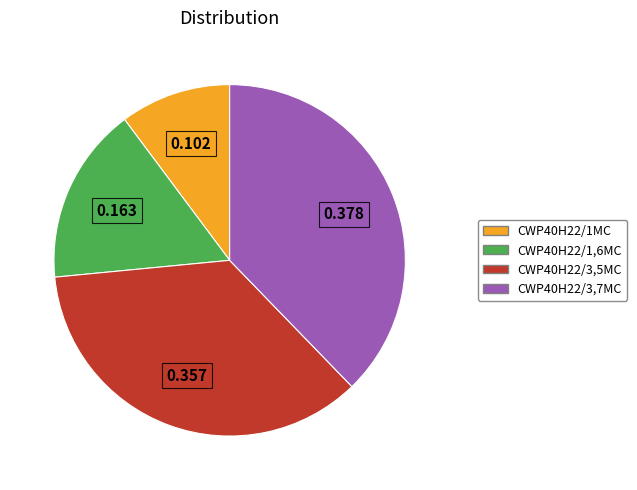

Is CWP40H22/3,5MC the majority of the pie?

No